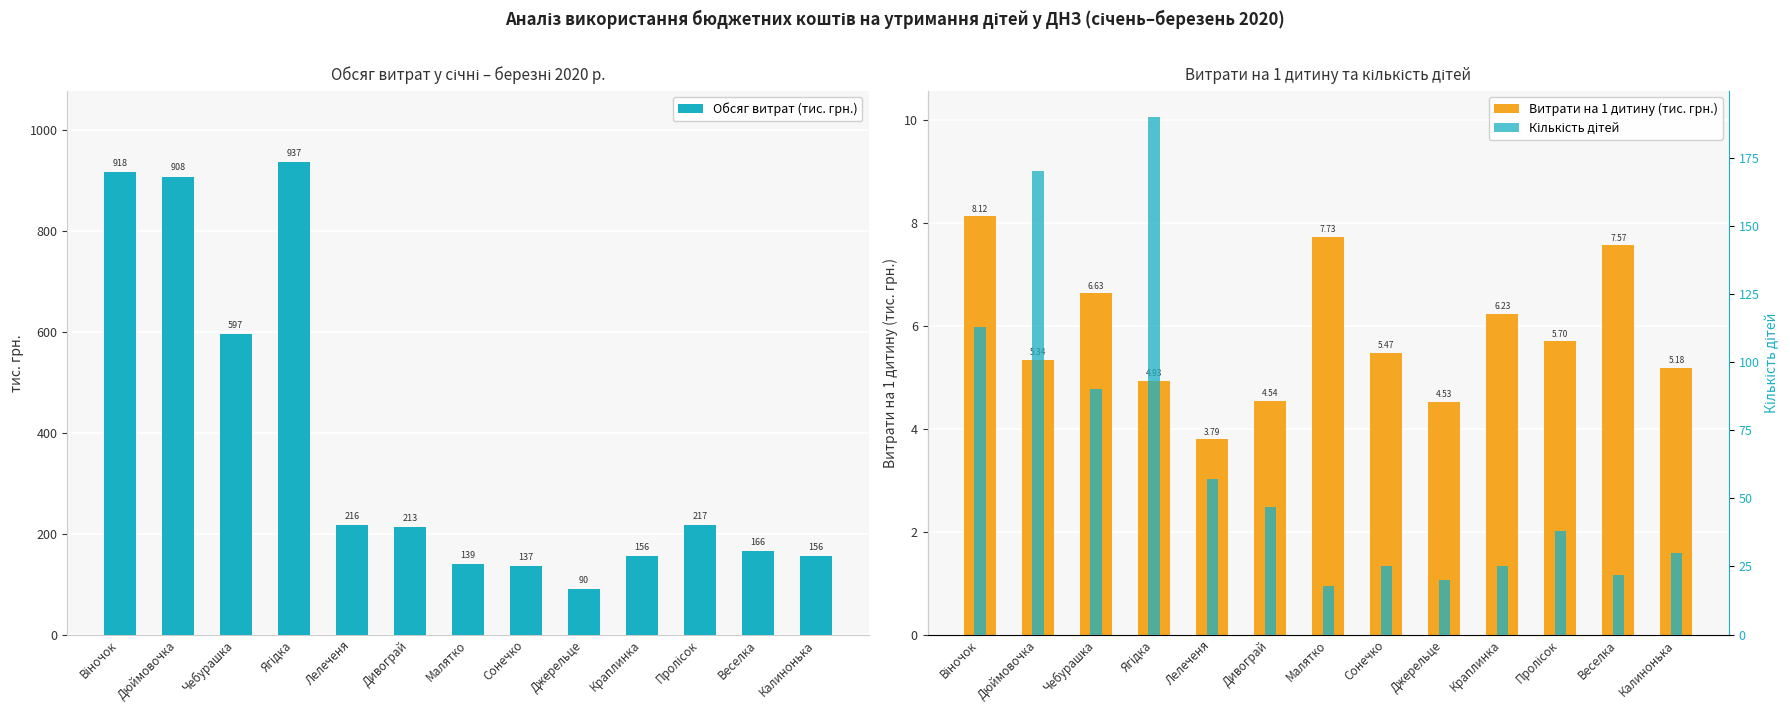

Rank the series by their maximum value, from highest to lowest.

Обсяг витрат (тис. грн.), Кількість дітей, Витрати на 1 дитину (тис. грн.)